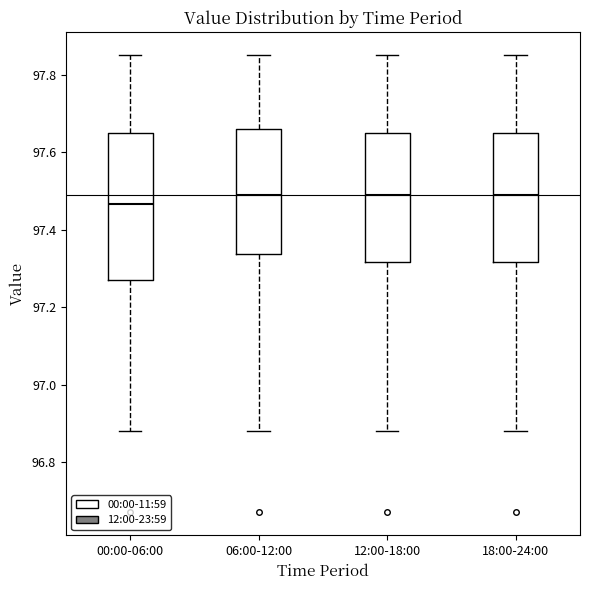

Reading left to right, transcribe this box plot: for each box, give where its median line is, the range the box spans, and where its two whiskers end, as read against the y-axis. The values are not printed on the chart, so give them approximately, as read against the axis.

00:00-06:00: median 97.46, box 97.28 to 97.66, whiskers 96.88 to 97.86
06:00-12:00: median 97.50, box 97.34 to 97.66, whiskers 96.88 to 97.86
12:00-18:00: median 97.50, box 97.32 to 97.66, whiskers 96.88 to 97.86
18:00-24:00: median 97.50, box 97.32 to 97.66, whiskers 96.88 to 97.86